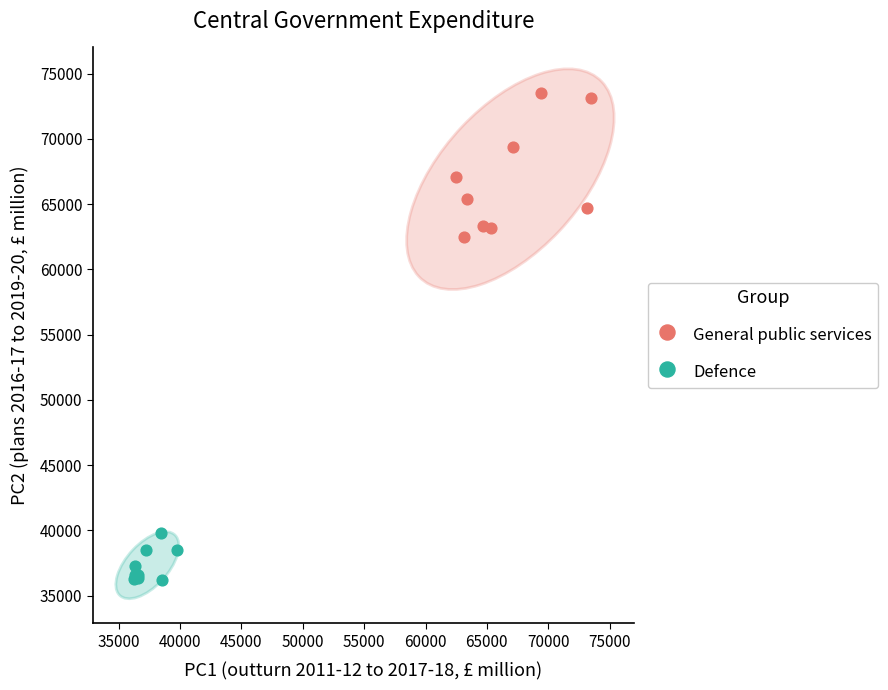

Which series contains the highest Y value?

General public services